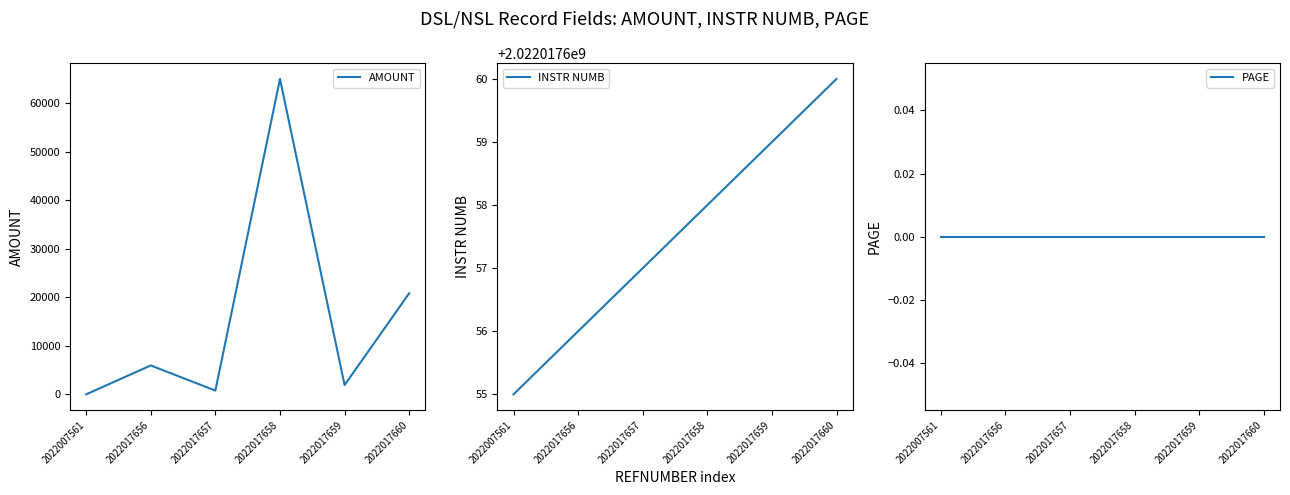

What are all the series names shown in the legend?

AMOUNT, INSTR NUMB, PAGE